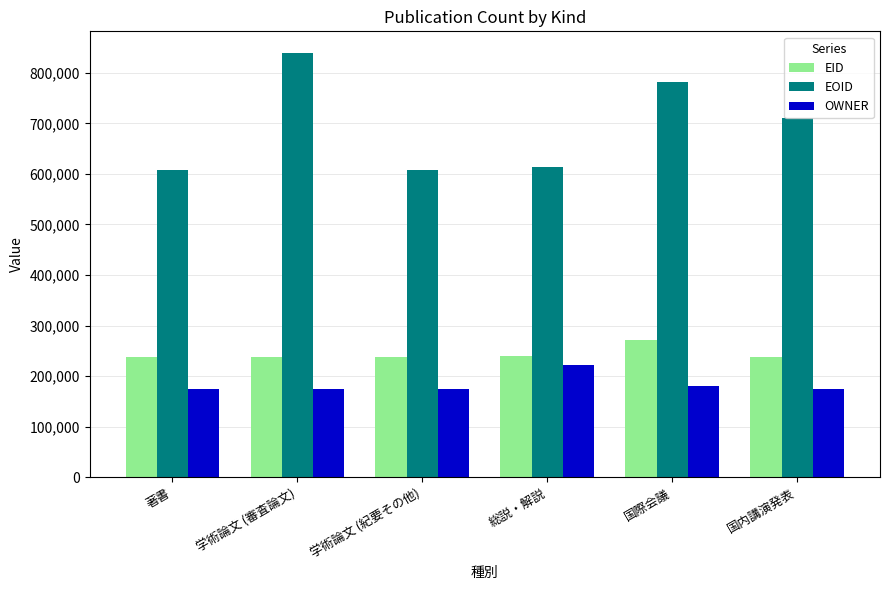

What is the lowest value of the EID series?

237206